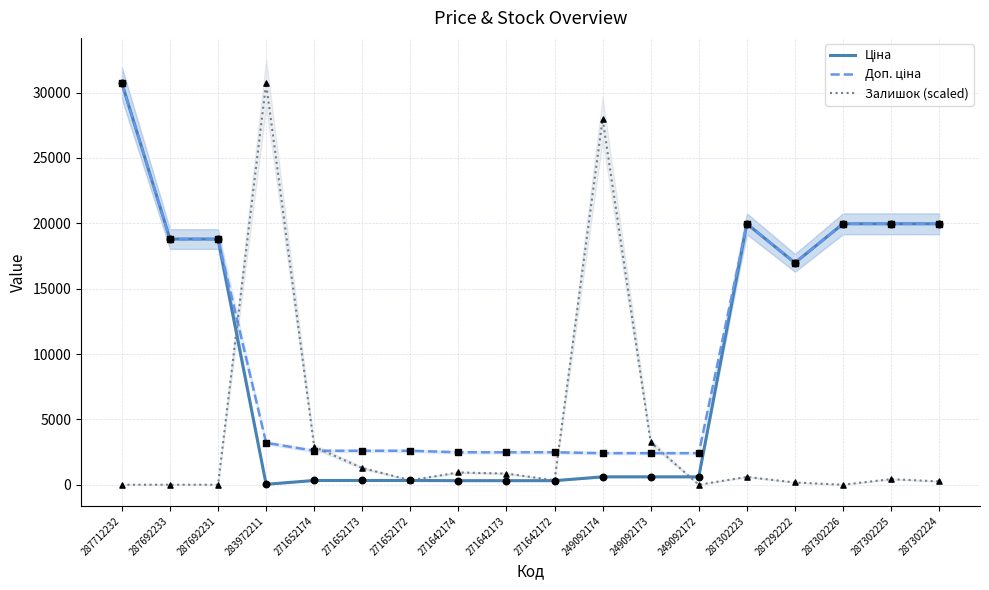

What are all the series names shown in the legend?

Ціна, Доп. ціна, Залишок (scaled)